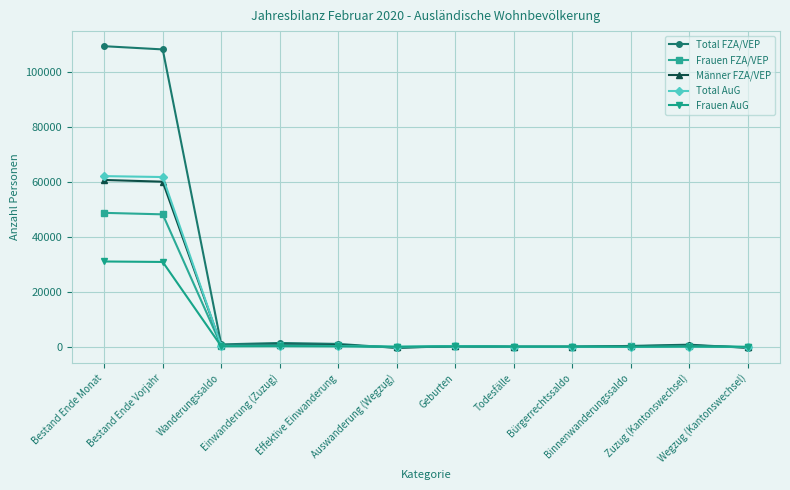

Which series has the largest range (max minus min)?

Total FZA/VEP